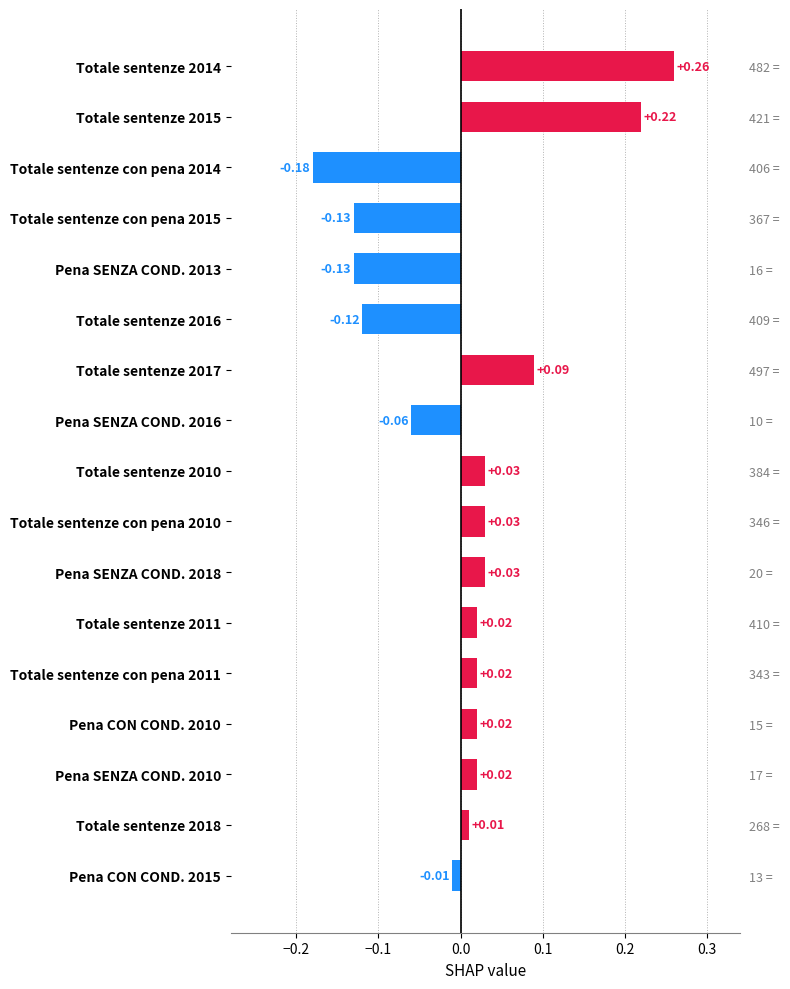

How many bars are there in total?

17